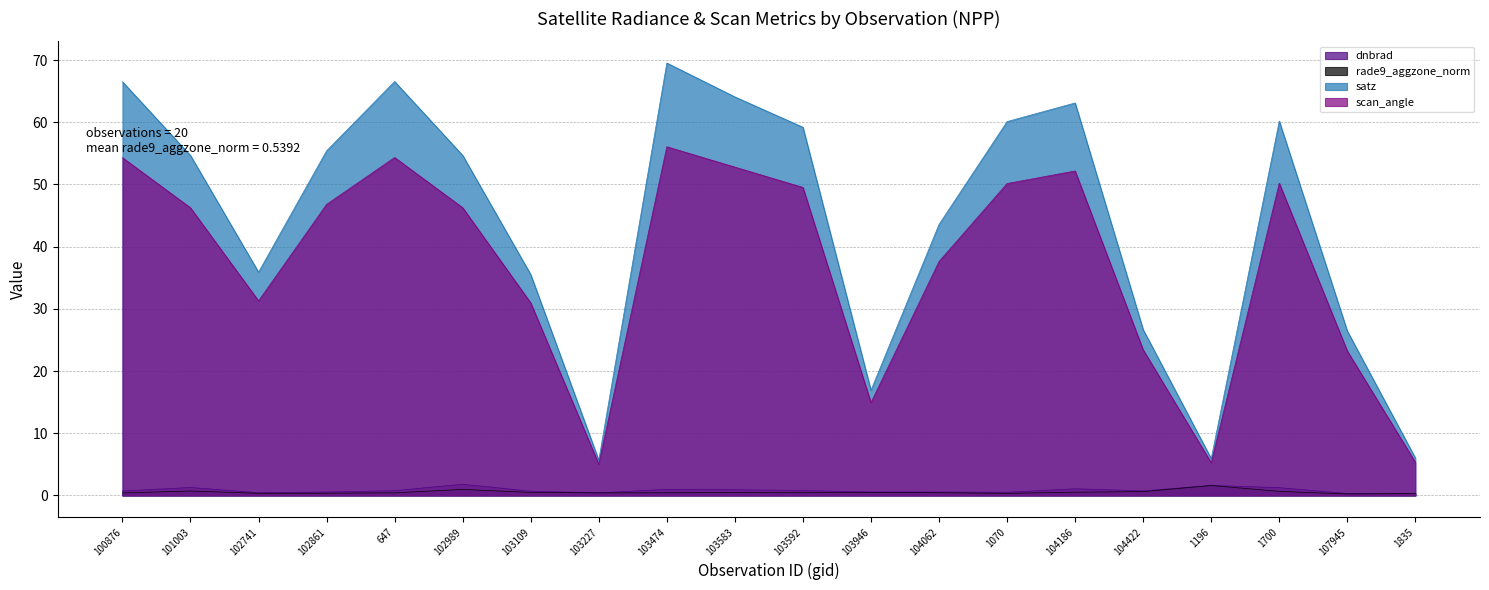

What is the spread (max minus min) of values at 103227?

5.3